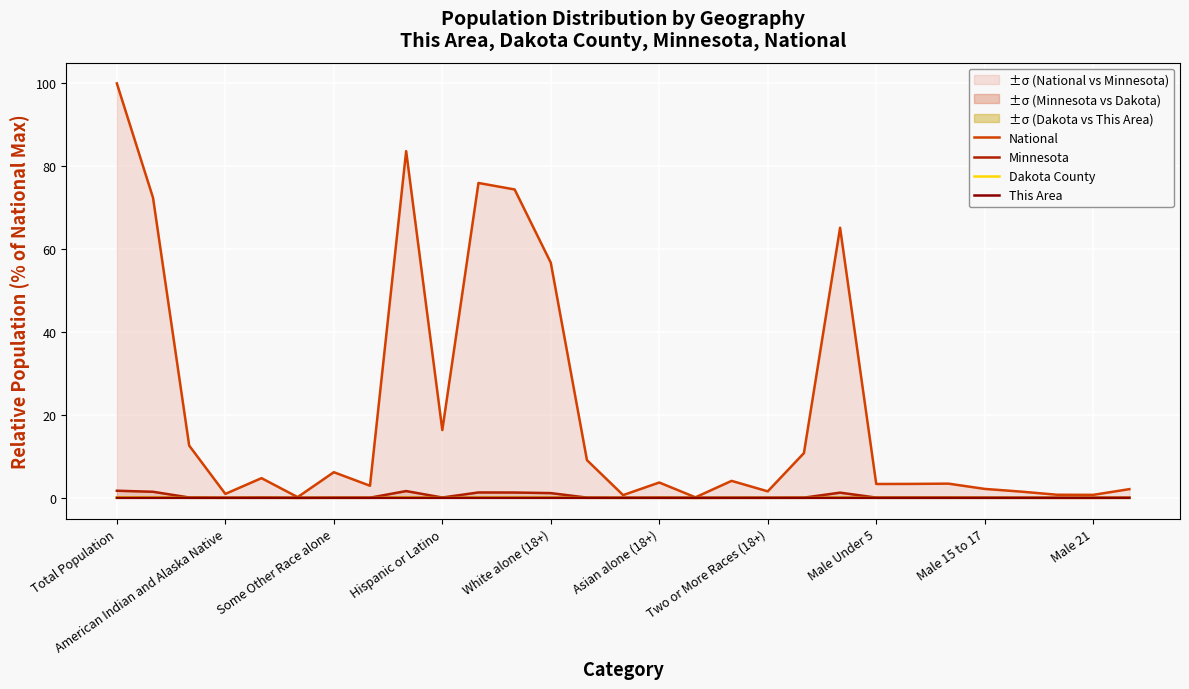

Is it true that Dakota County equals 0.0 at Some Other Race alone?

False